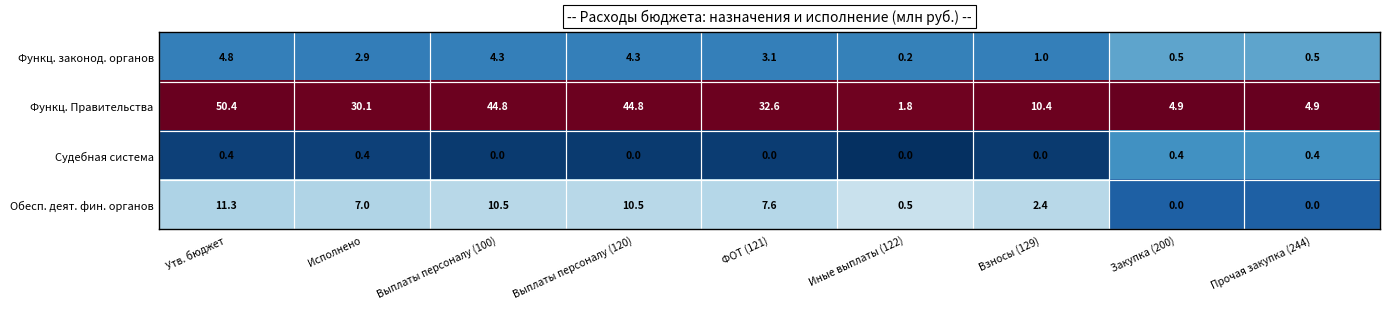

What is the difference between the maximum and minimum values in the Функц. законод. органов series?

4.6